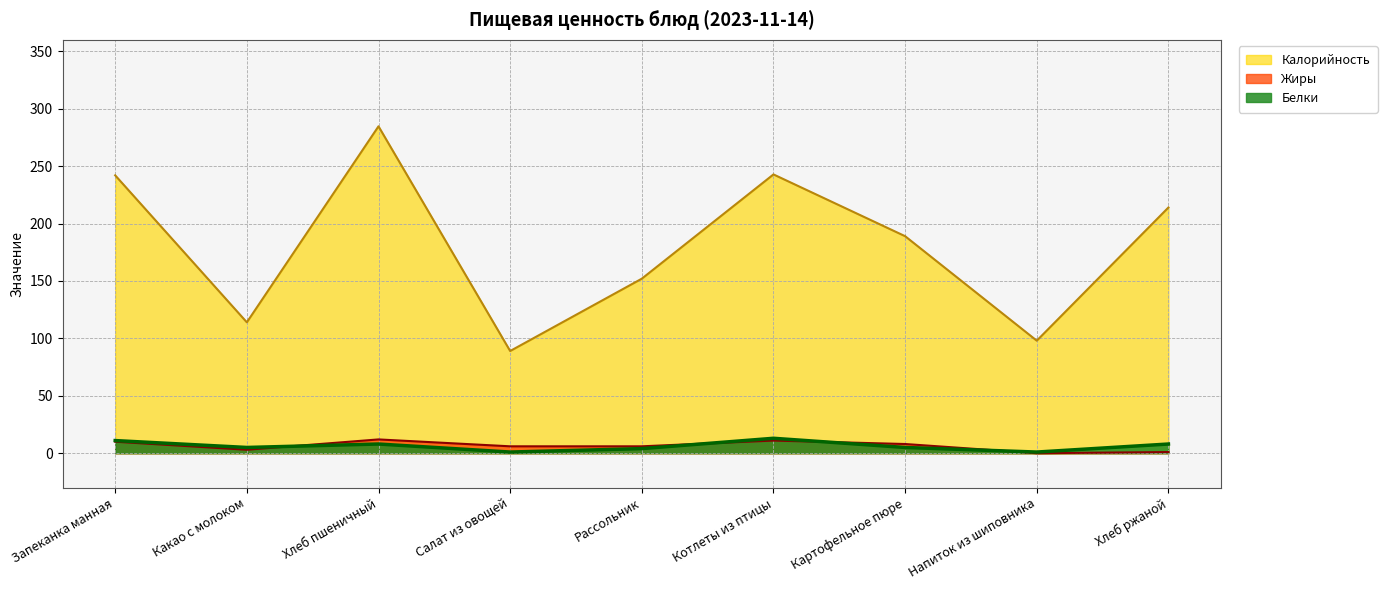

What is the maximum value shown in the chart?

284.7